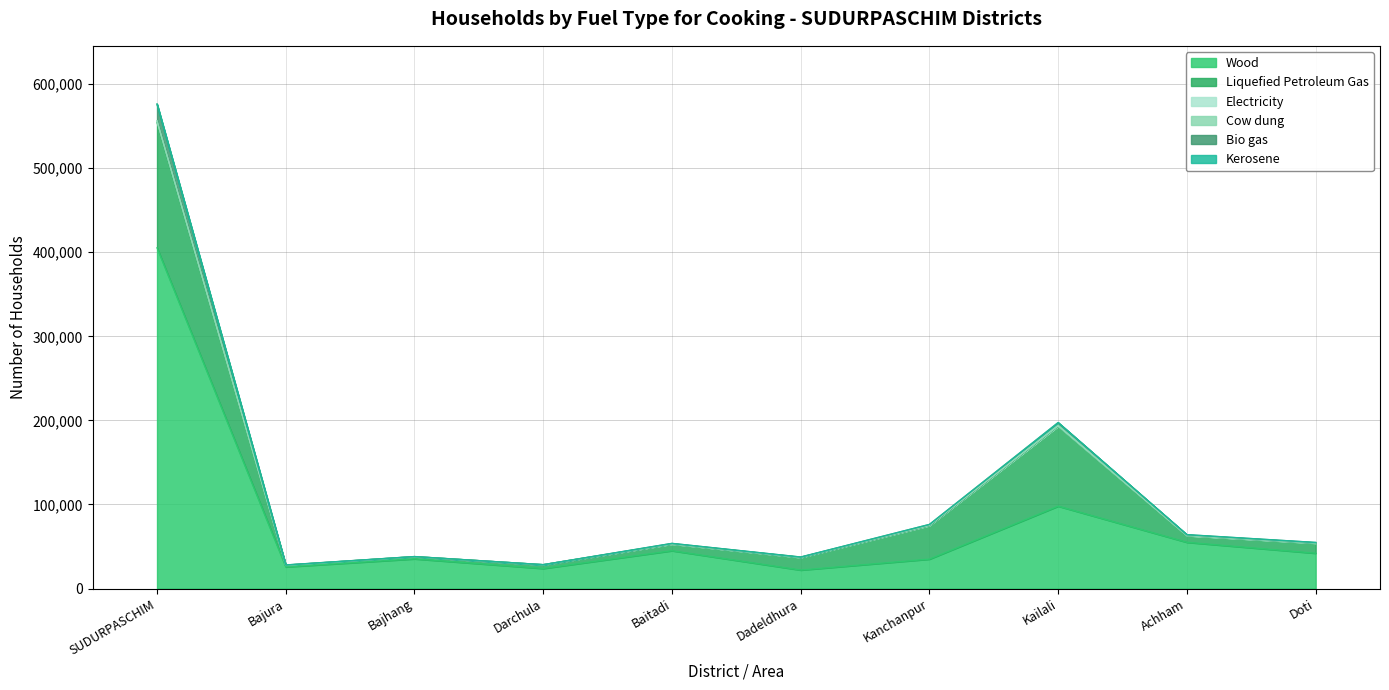

True or false: Wood has more than 0 points higher than both neighbors.

True